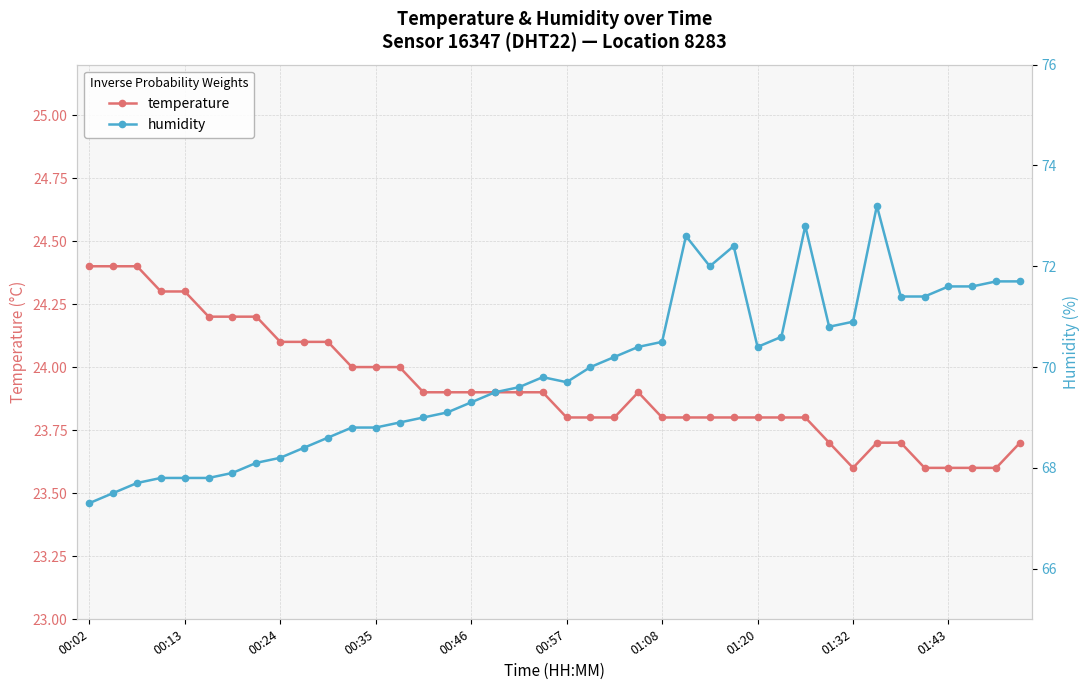

True or false: temperature and humidity intersect in this chart.

False